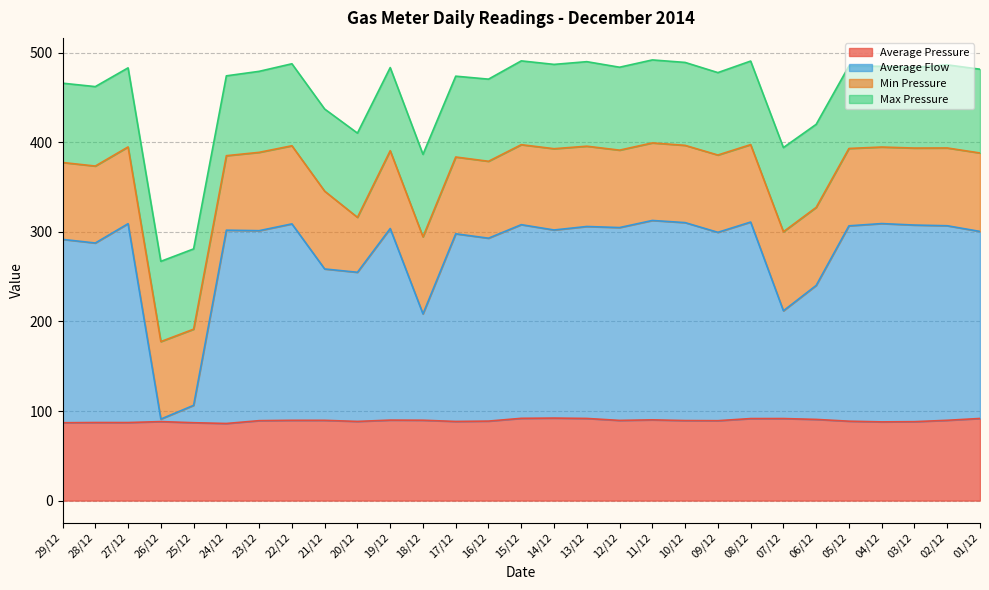

What are all the series names shown in the legend?

Average Pressure, Average Flow, Min Pressure, Max Pressure